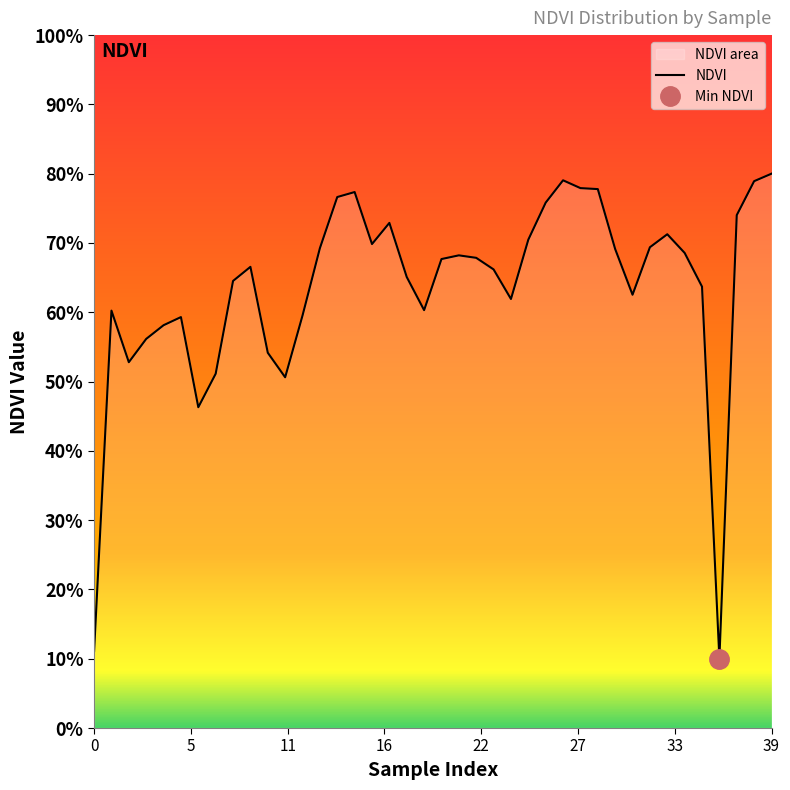

Does the chart display data point markers on the line(s)?

No